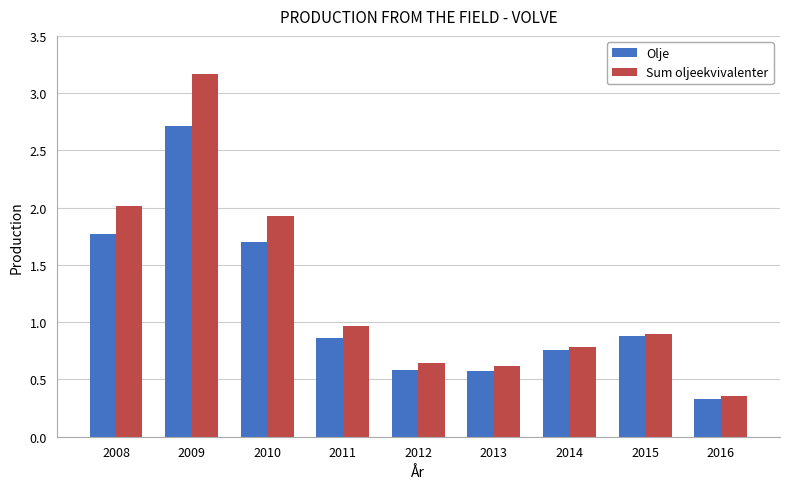

The Sum oljeekvivalenter series shows 1.5 at 2011. True or false?

False